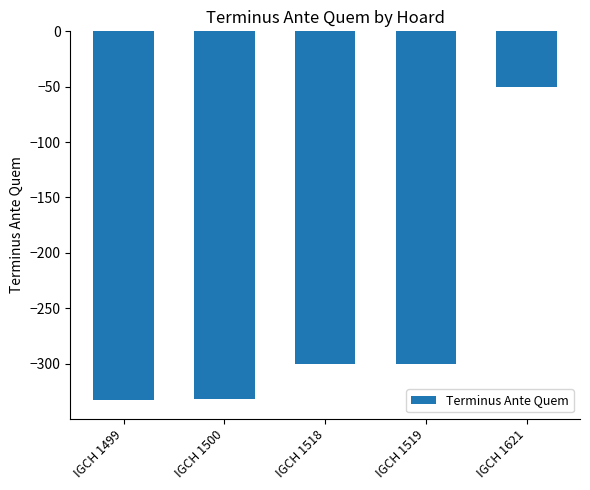

What is the change in value from IGCH 1519 to IGCH 1621?

+250